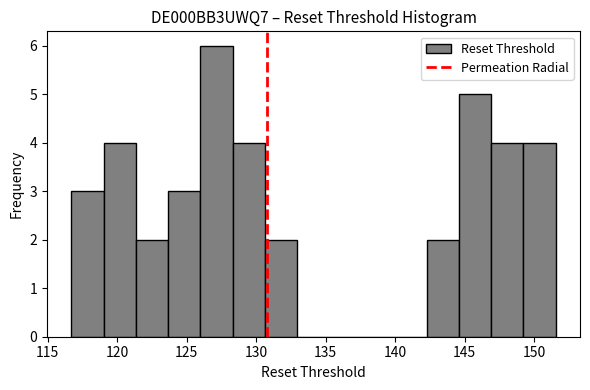

Reading left to right, list every bar in this chart as the range it spans on the x-axis followed by its height. Neither the bar edges nor the heights are printed on the chart, so give them approximately, as read against the axes.

116.5 to 119.0: 3
119.0 to 121.5: 4
121.5 to 123.5: 2
123.5 to 126.0: 3
126.0 to 128.5: 6
128.5 to 130.5: 4
130.5 to 133.0: 2
133.0 to 135.5: 0
135.5 to 137.5: 0
137.5 to 140.0: 0
140.0 to 142.5: 0
142.5 to 144.5: 2
144.5 to 147.0: 5
147.0 to 149.0: 4
149.0 to 151.5: 4